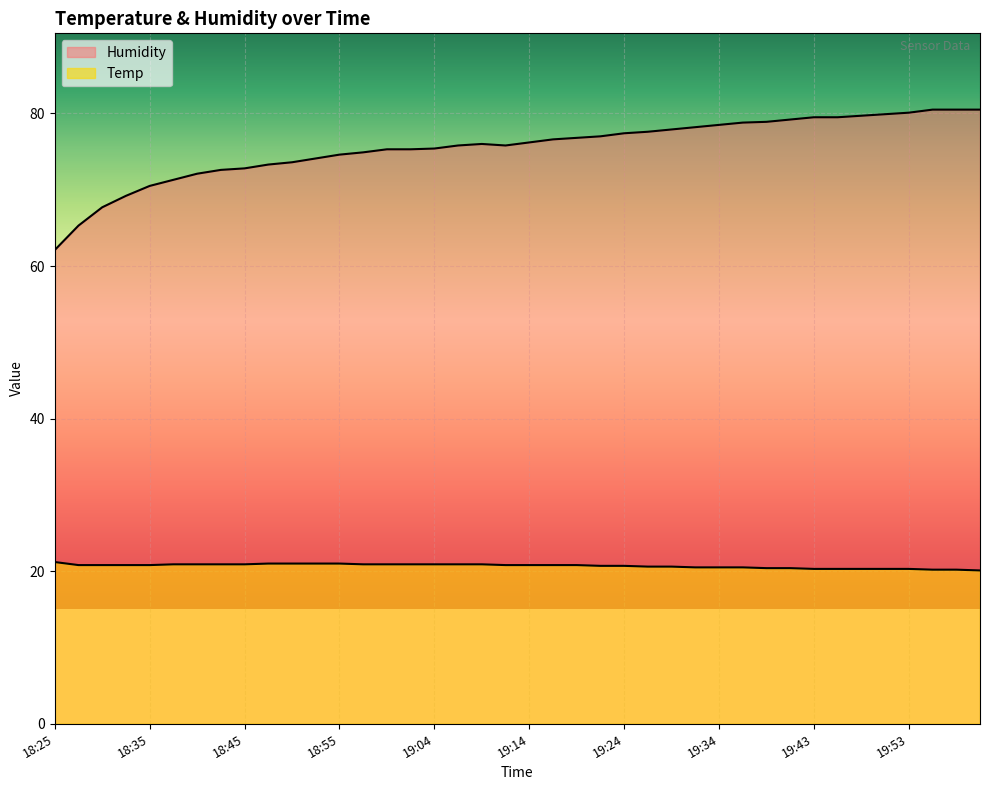

At which category does Humidity reach its first local peak?

19:09